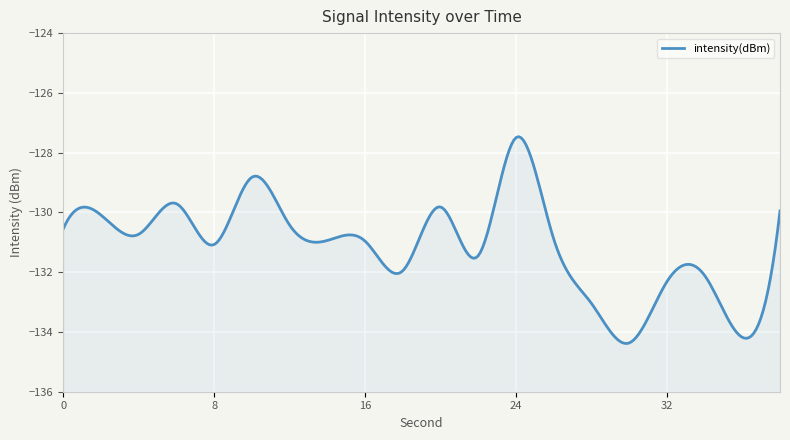

How many lines are shown in the chart?

1